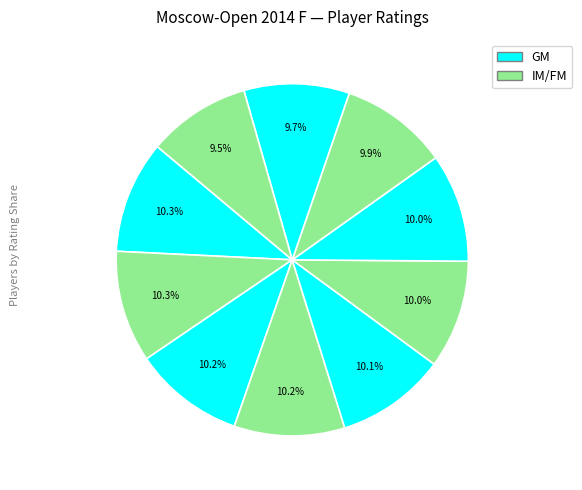

How many segments does this pie chart have?

10